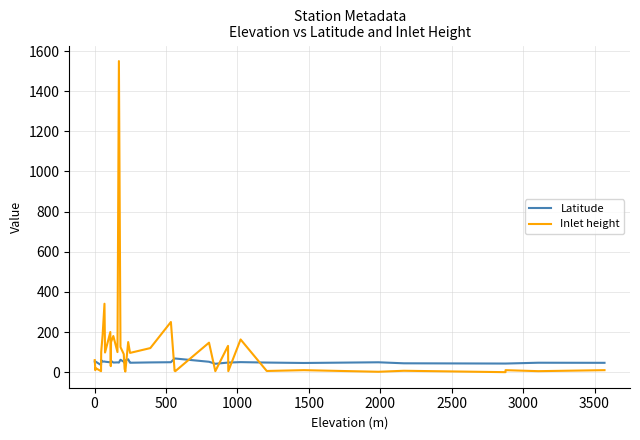

What is the highest value of the Latitude series?

68.0